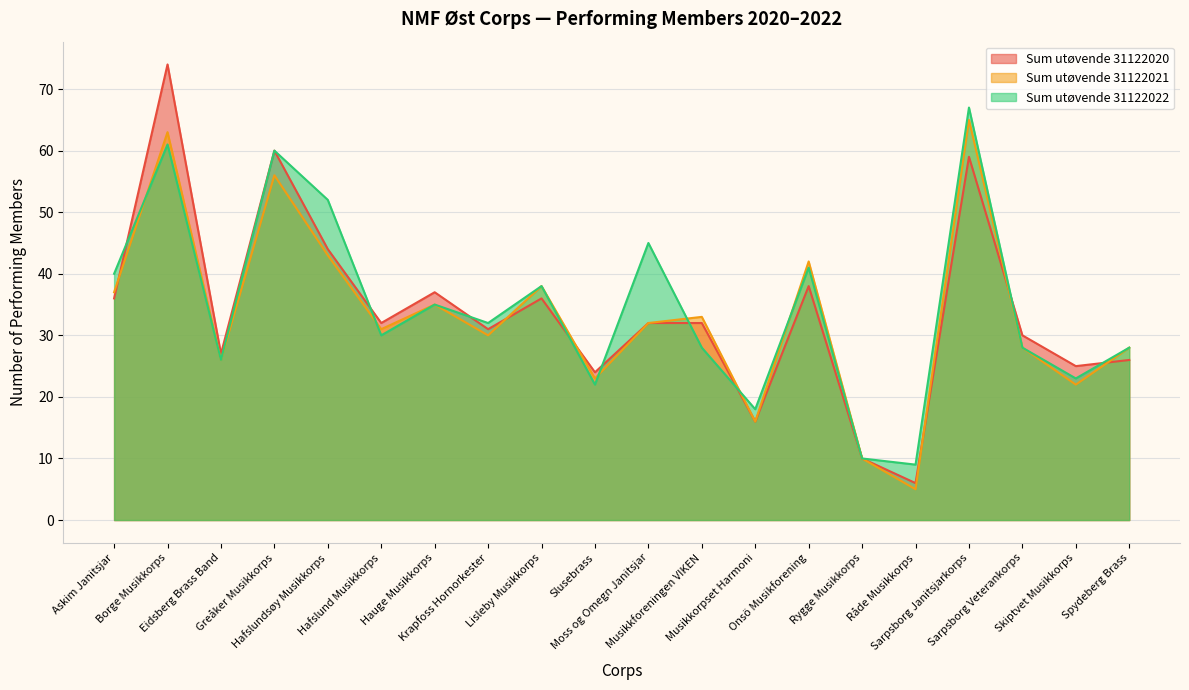

What position from the left is Hafslundsøy Musikkorps?

5